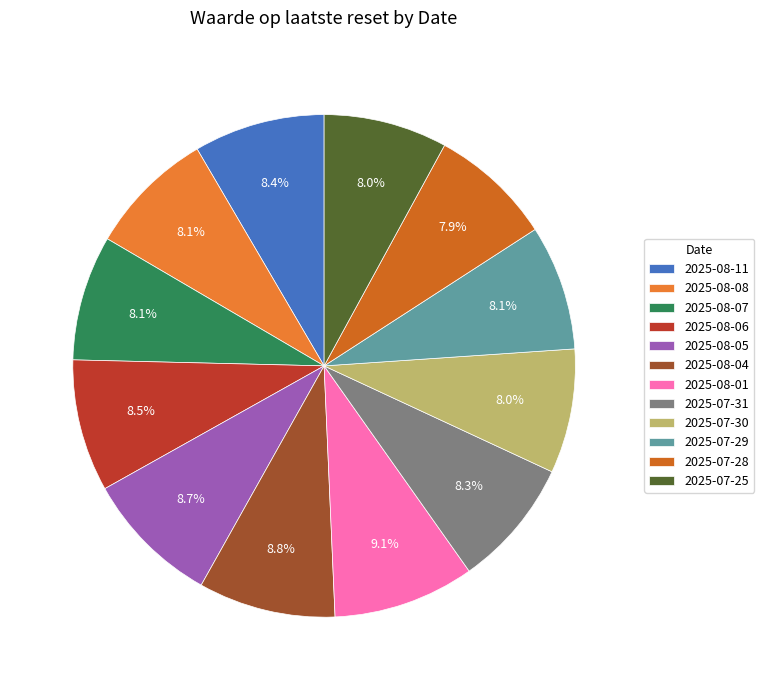

What is the largest slice in the pie chart?

2025-08-01